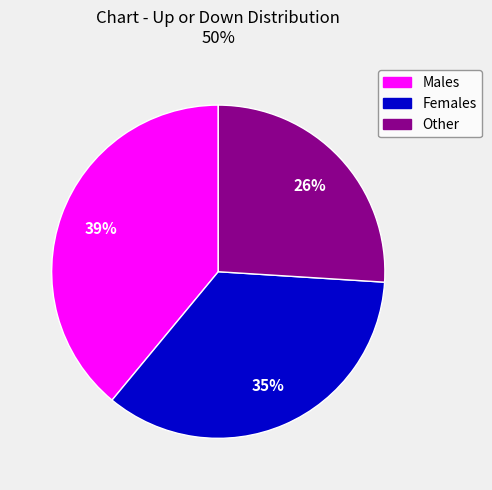

Is there a majority slice in this chart?

No